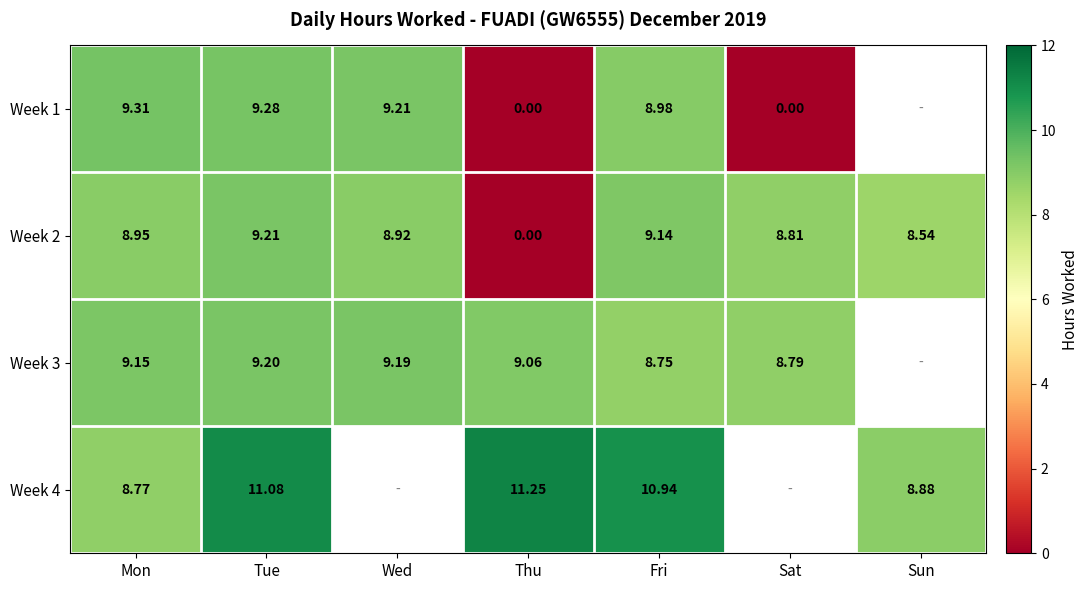

Is the value of Week 3 at Wed greater than the value of Week 2 at Tue?

No